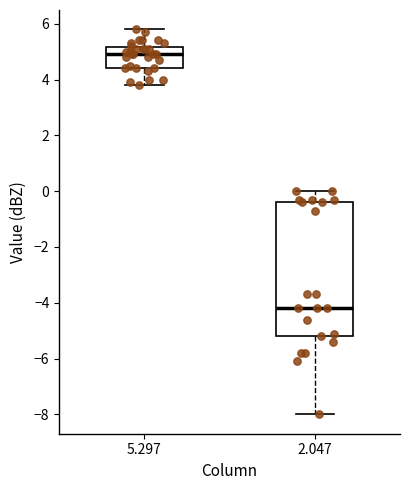

Reading left to right, transcribe this box plot: for each box, give where its median line is, the range the box spans, and where its two whiskers end, as read against the y-axis. The values are not printed on the chart, so give them approximately, as read against the axis.

5.297: median 5.0, box 4.4 to 5.2, whiskers 3.8 to 5.8
2.047: median -4.2, box -5.2 to -0.4, whiskers -8.0 to 0.0